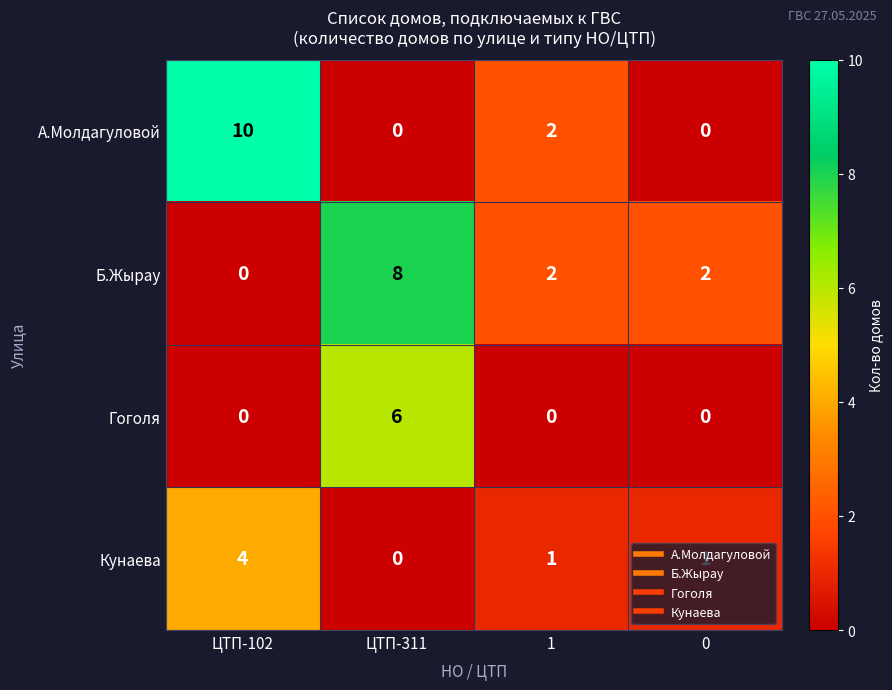

Where does the Б.Жырау series first go above 2?

ЦТП-311